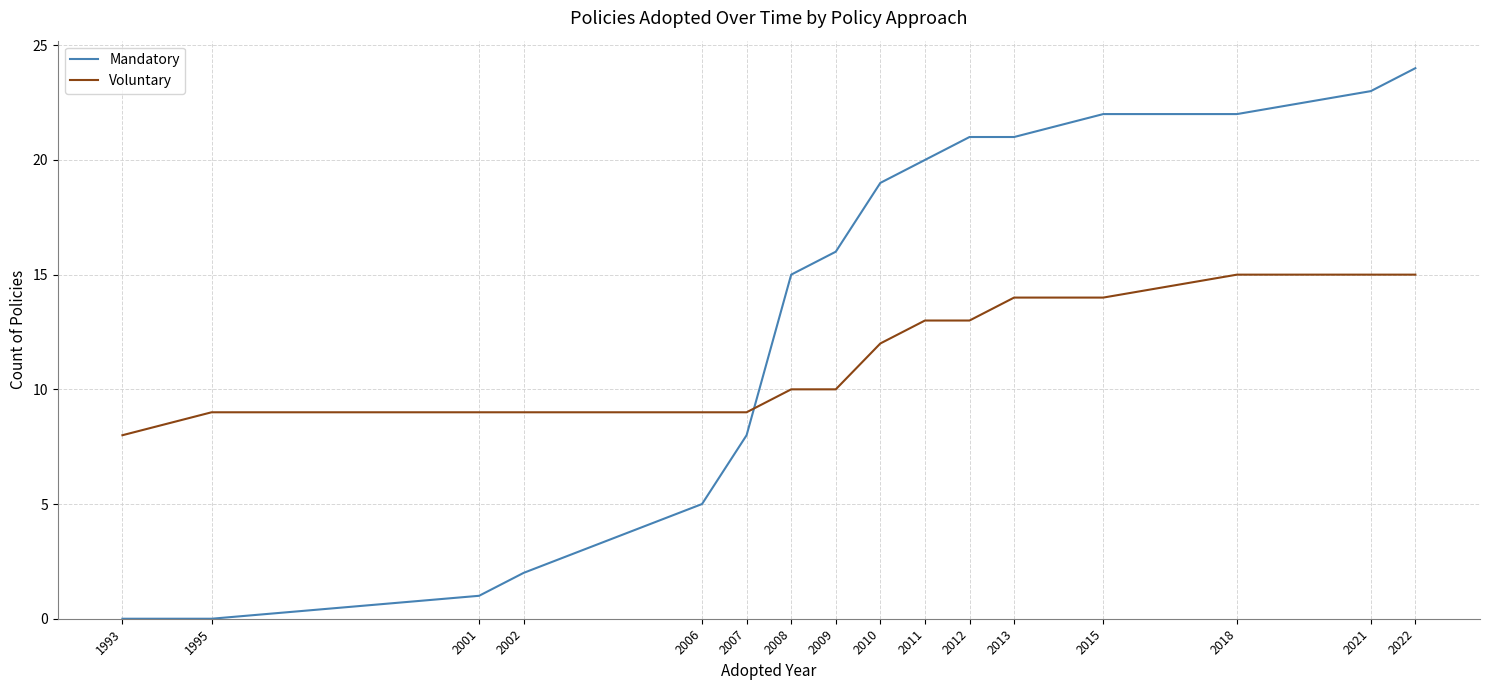

True or false: Voluntary and Mandatory intersect in this chart.

True